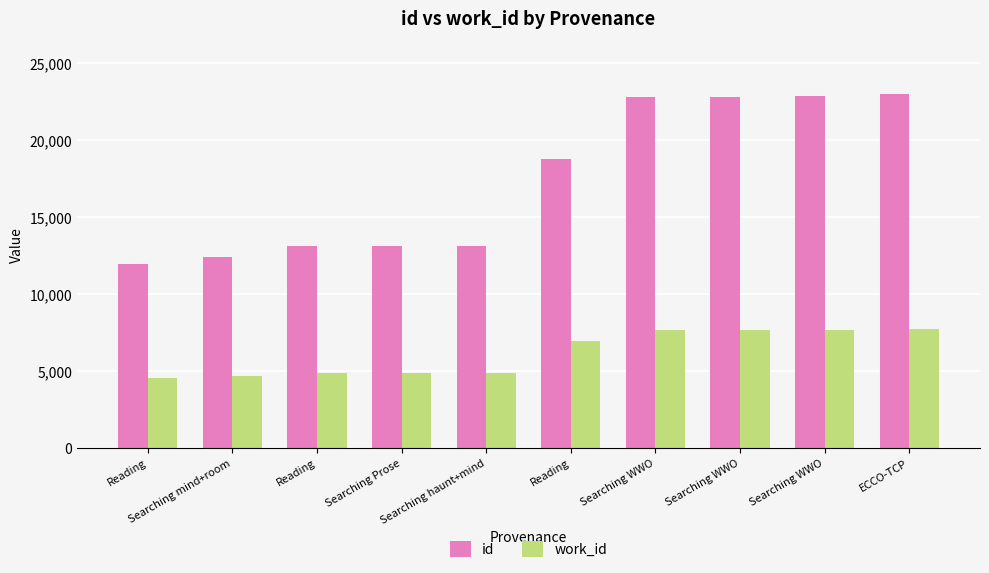

How many bars are there in each group?

2